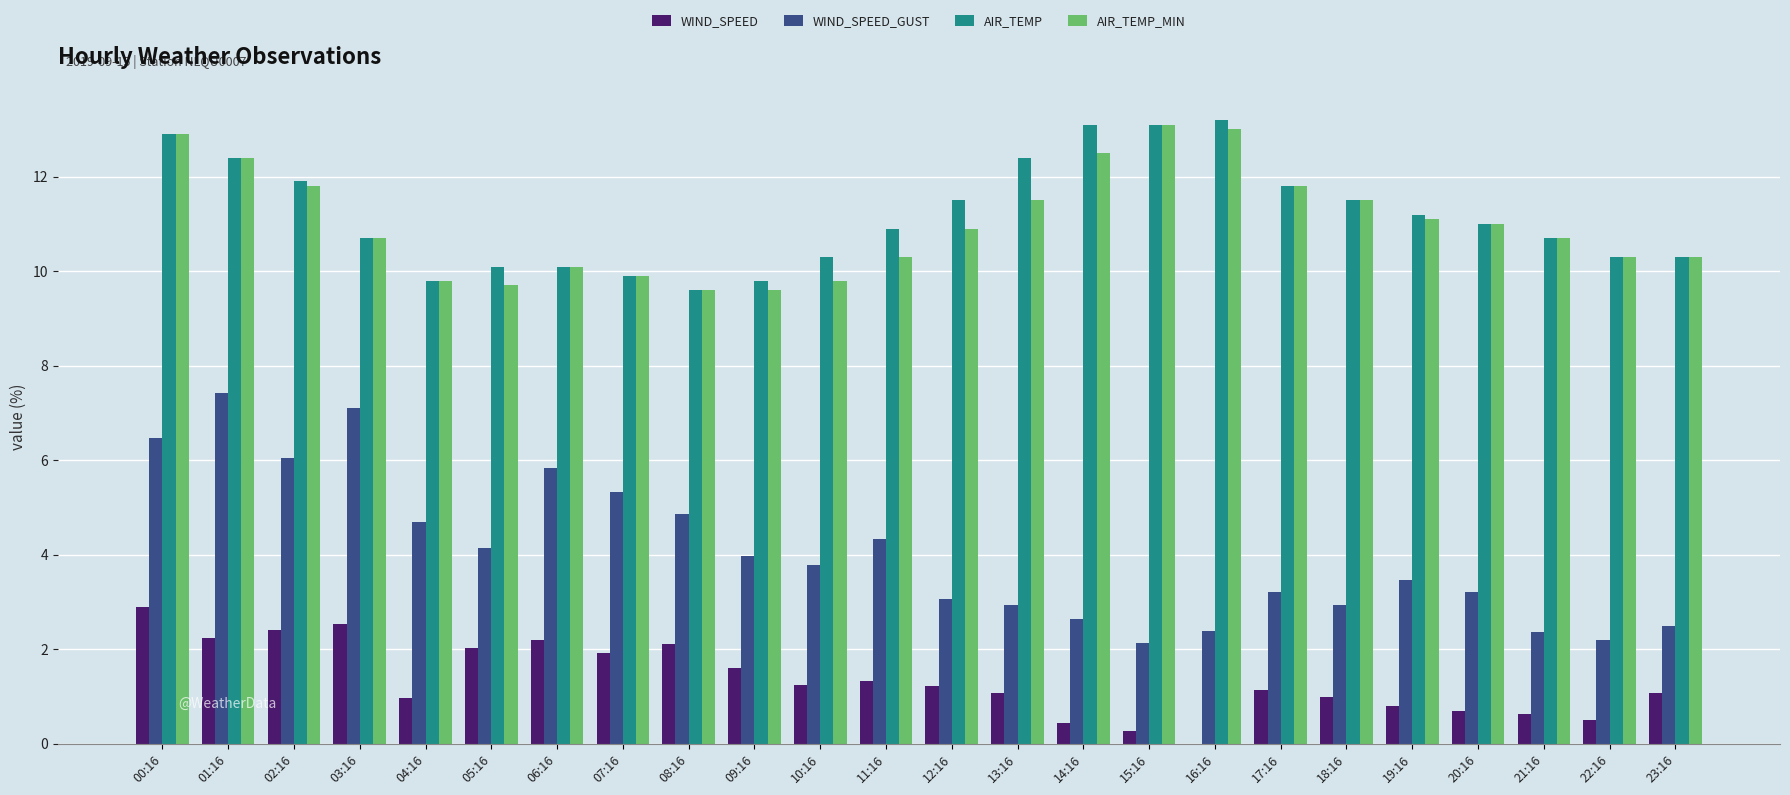

What is the total value across all series at 21:16?

24.4